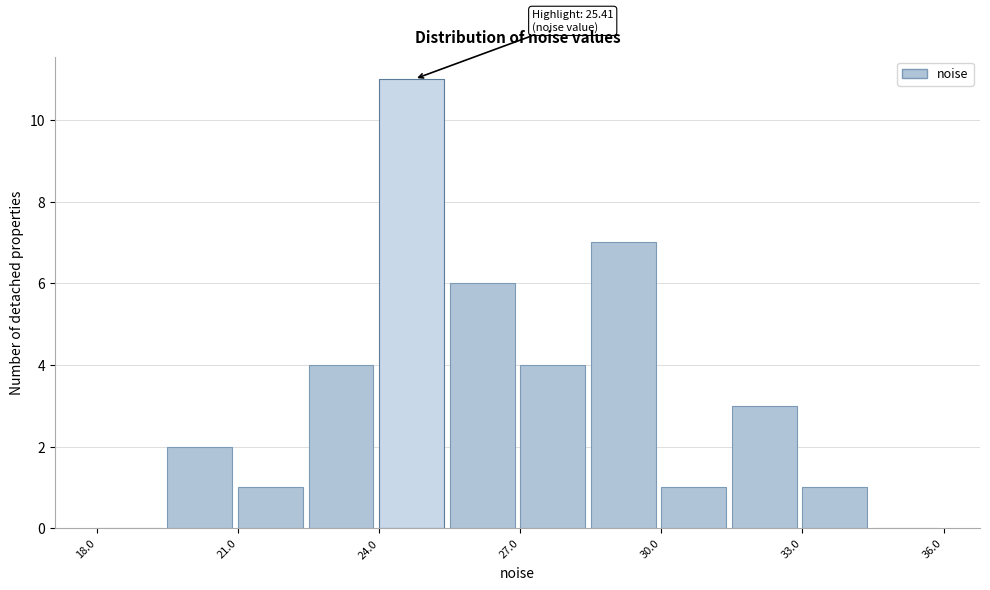

Read against the x-axis, roughly where is the centre of the tallest bar?

24.5